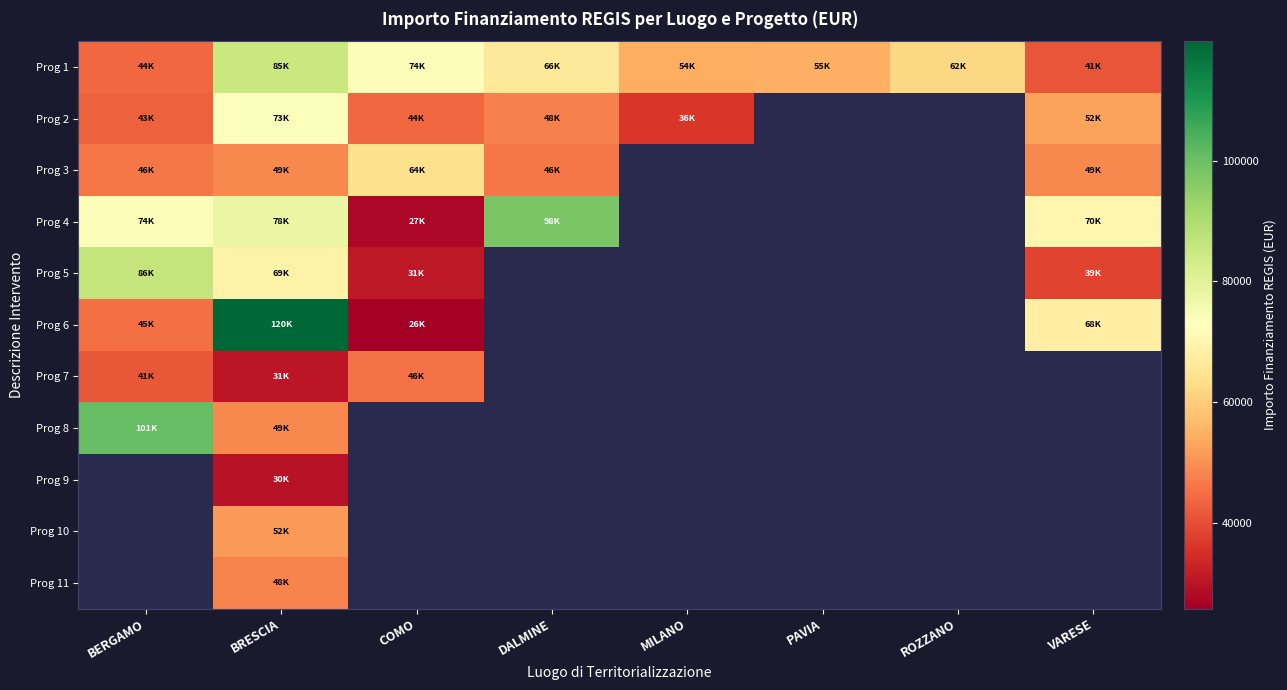

What is the minimum value for Prog 6?

25842.4